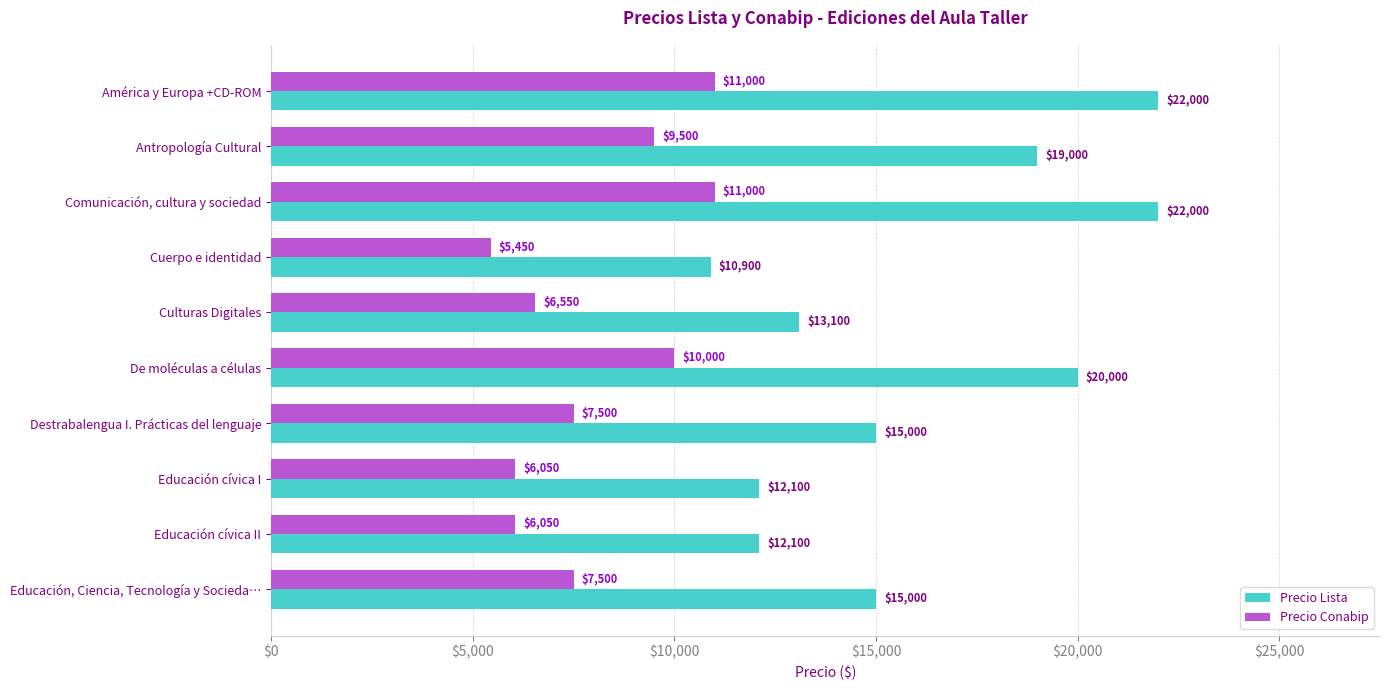

Which series has the largest total across all categories?

Precio Lista